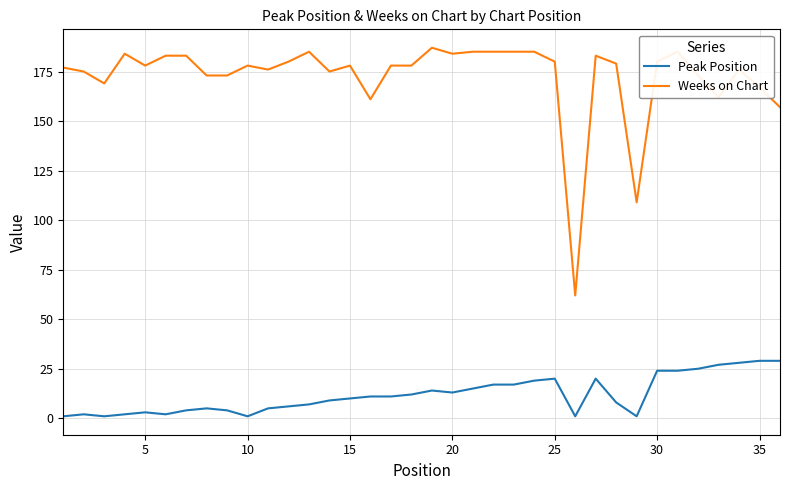

What is the maximum value for Peak Position?

29